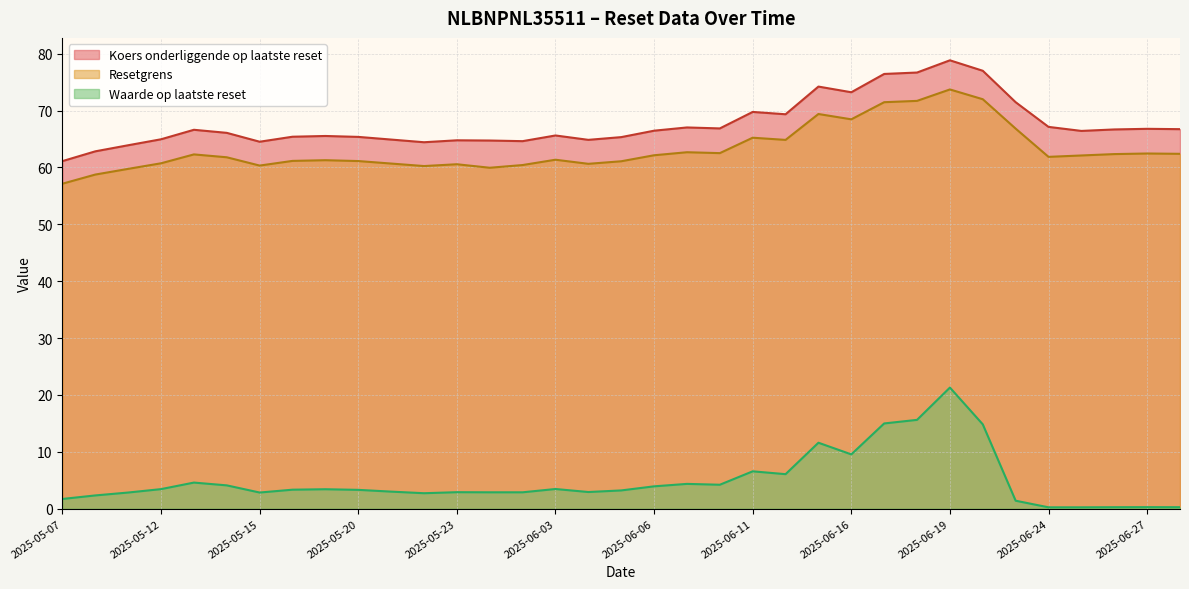

What are all the series names shown in the legend?

Koers onderliggende op laatste reset, Resetgrens, Waarde op laatste reset